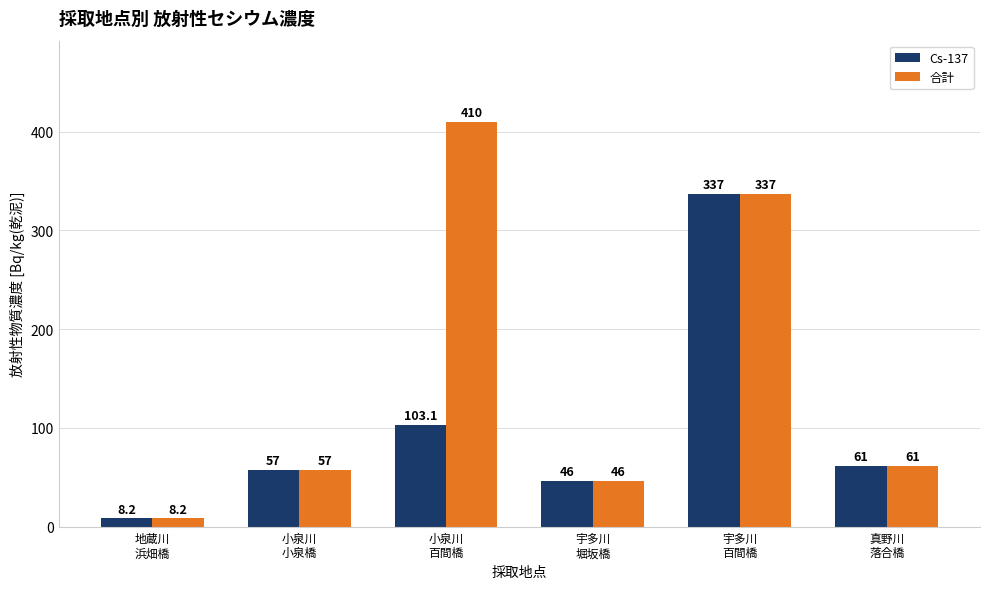

What is the maximum value for Cs-137?

337.0